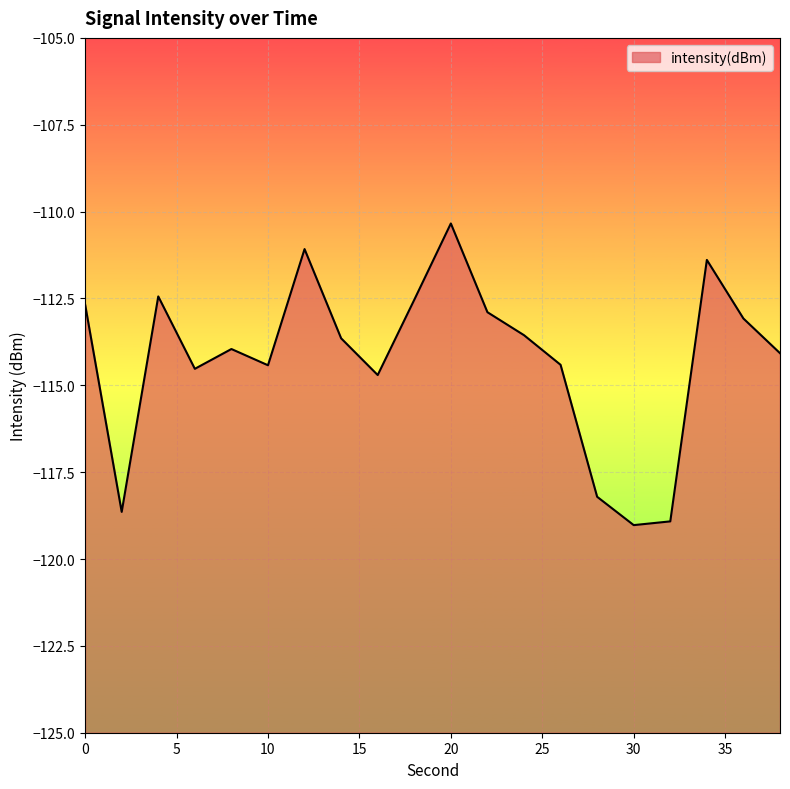

What is the greatest value displayed?

-110.3